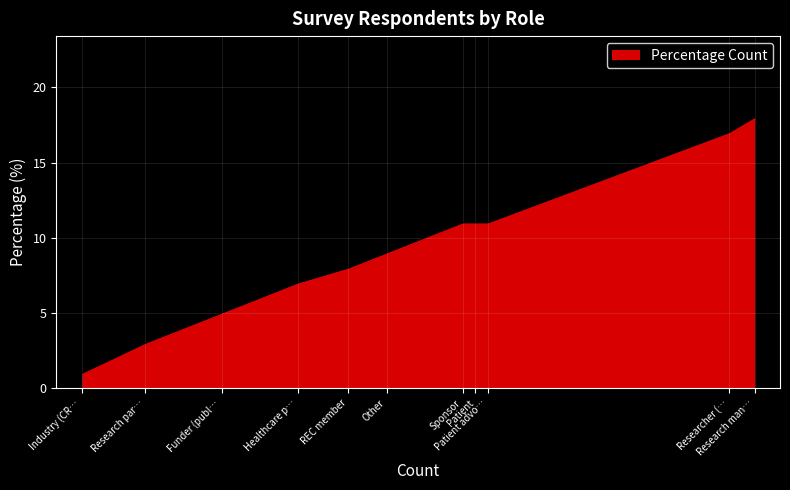

True or false: the data shows 2 at Research par….

False